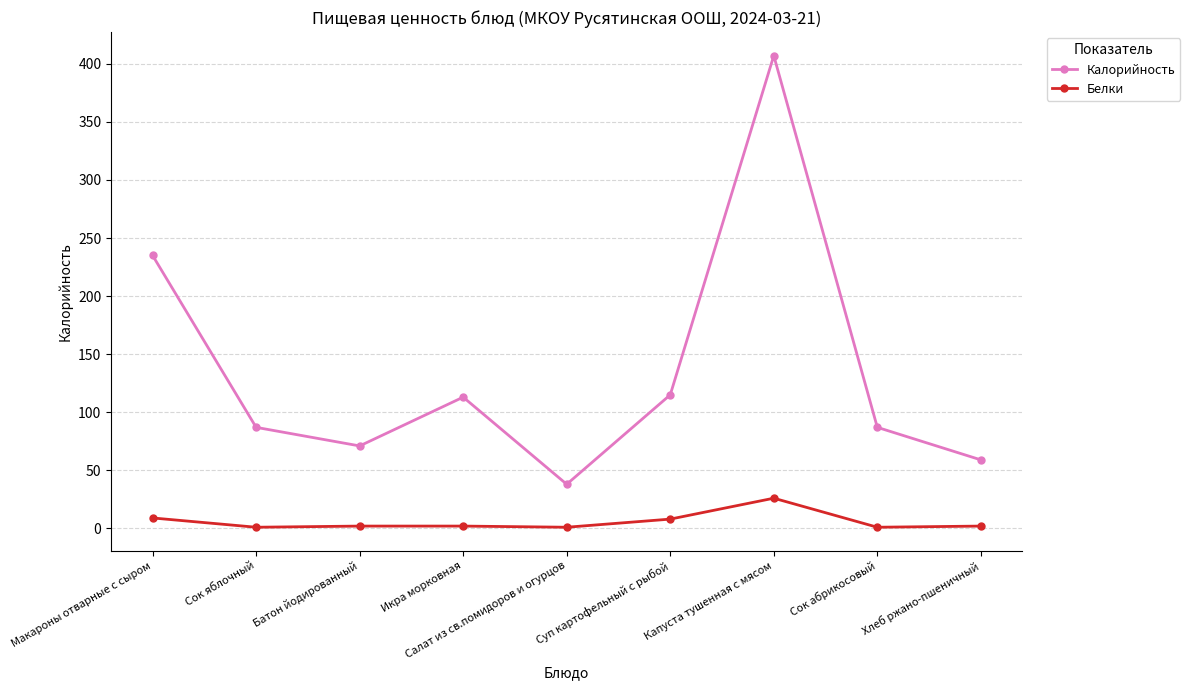

Rank the series by their average value, from highest to lowest.

Калорийность, Белки